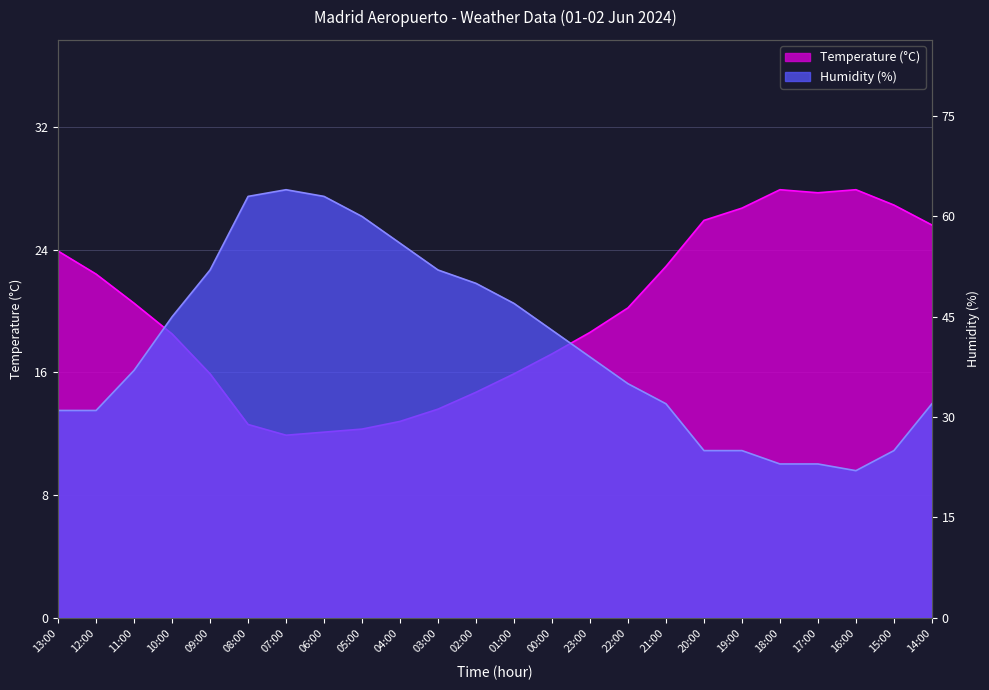

What is the value of the Humidity (%) point at the 22nd from the left?

22.0